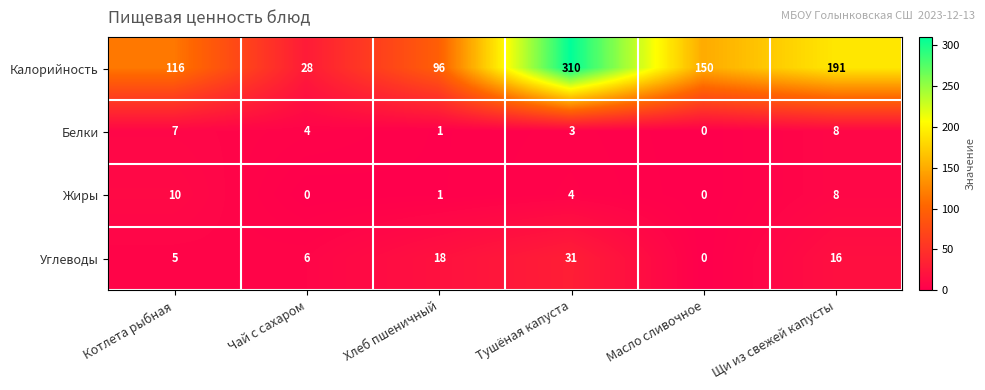

Which series has the widest spread of values?

Калорийность